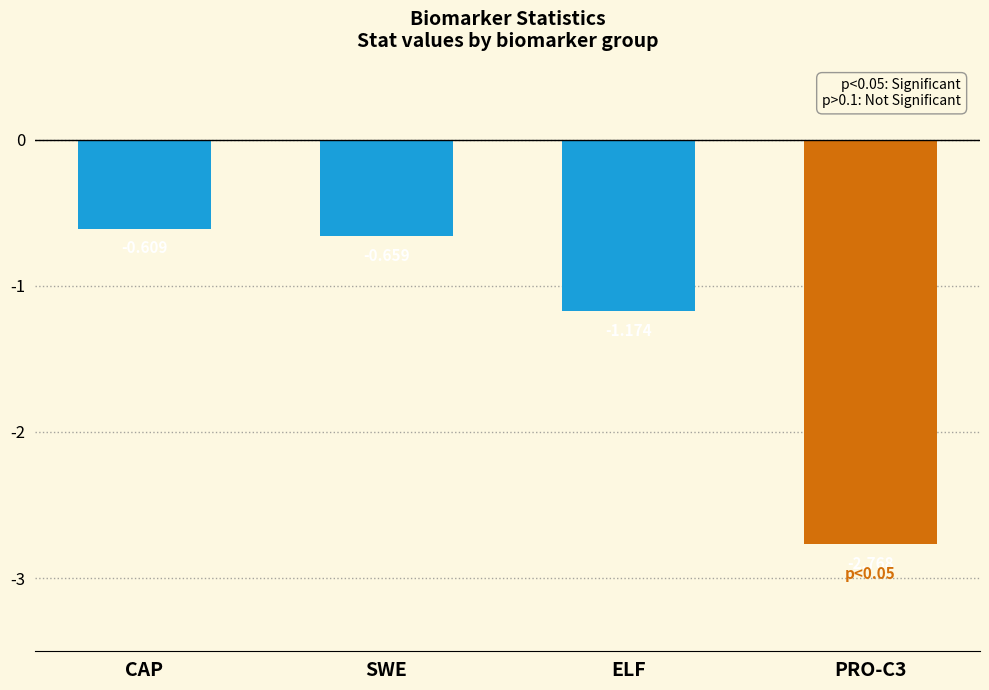

What is the label of the 3rd bar from the left?

ELF